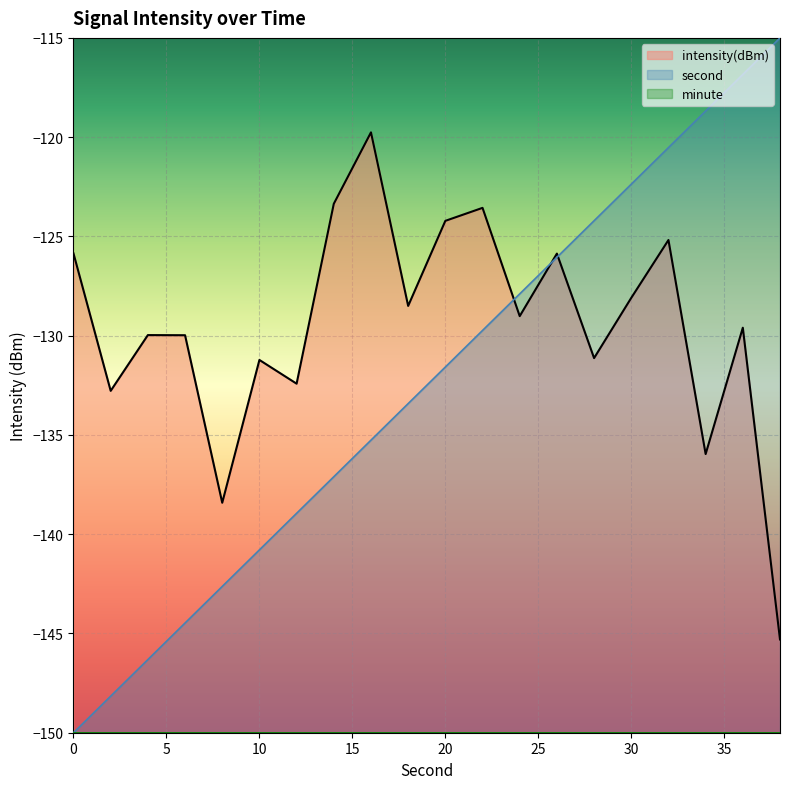

What is the minimum value shown in the chart?

-150.0